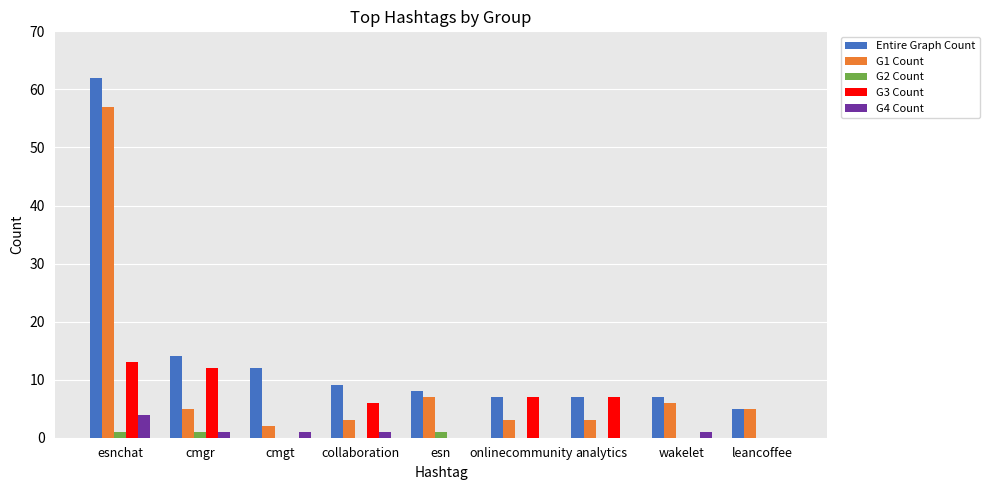

The value of G3 Count at cmgt is 0. True or false?

True